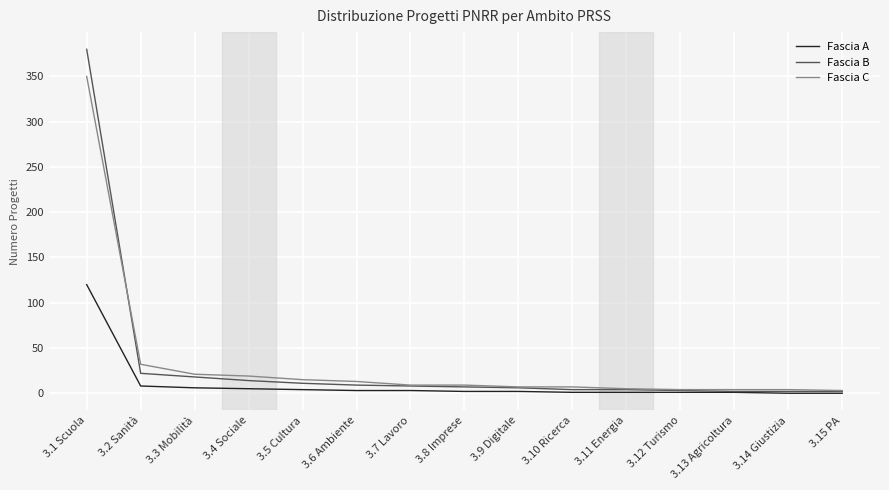

Is the value of Fascia B at 3.2 Sanità greater than the value of Fascia A at 3.6 Ambiente?

Yes